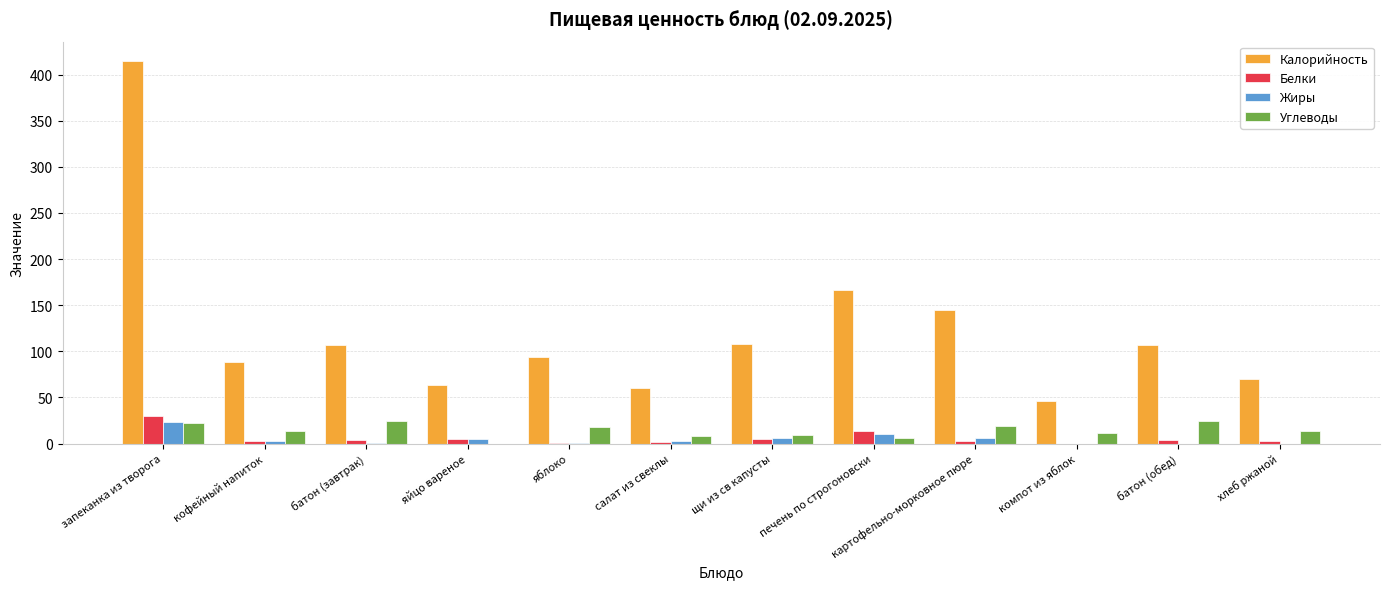

Which series changed the most between яблоко and печень по строгоновски?

Калорийность